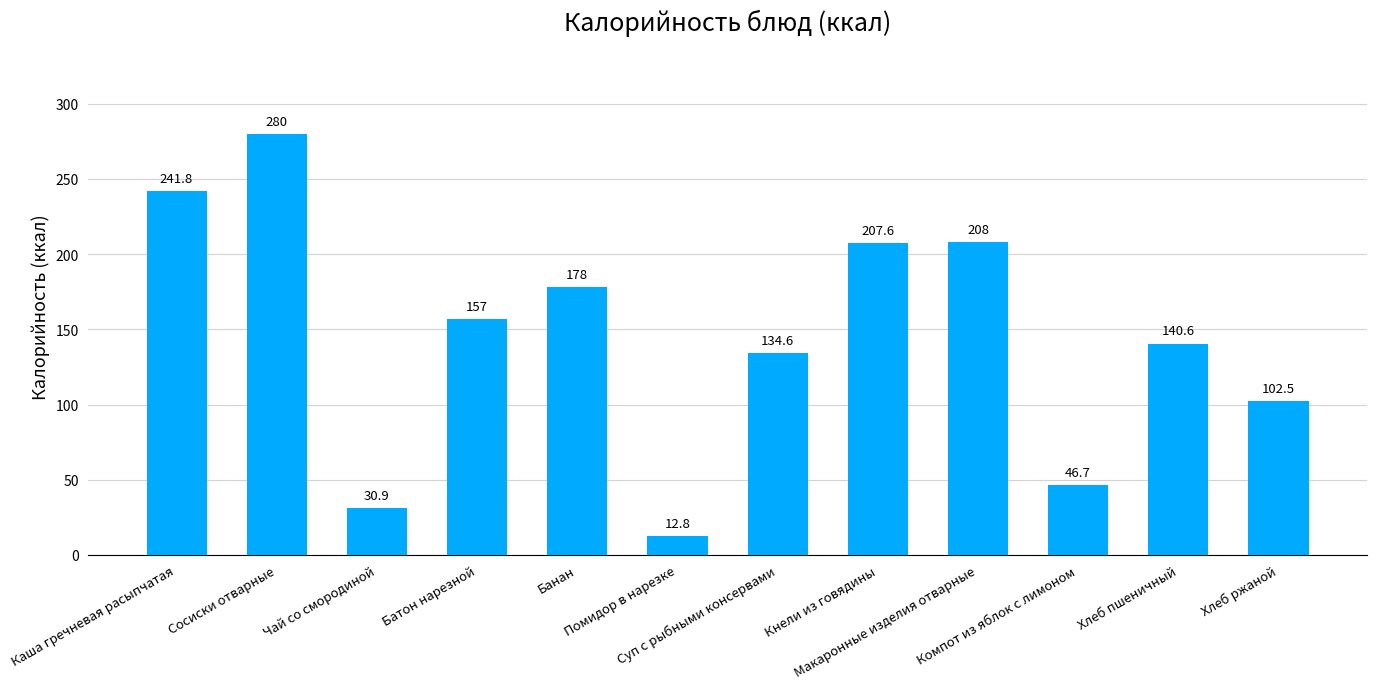

What is the maximum value shown in the chart?

280.0